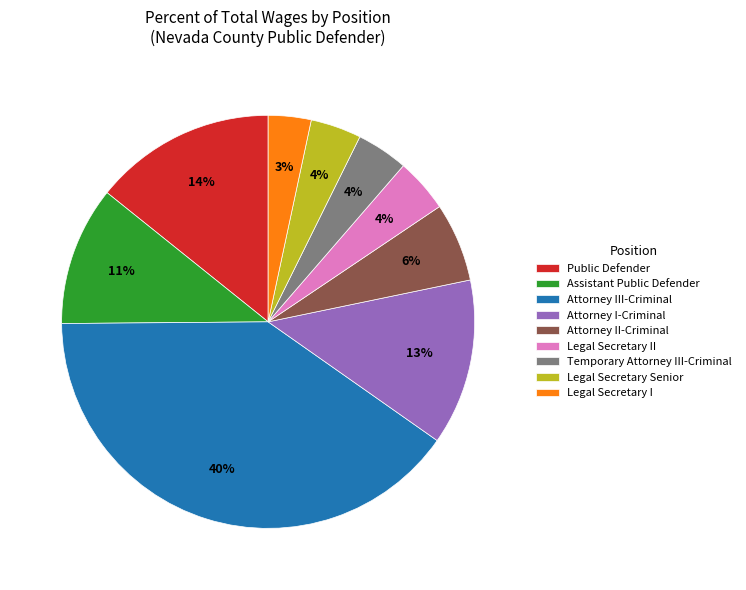

Combined, do Legal Secretary I and Attorney III-Criminal account for over 50%?

No